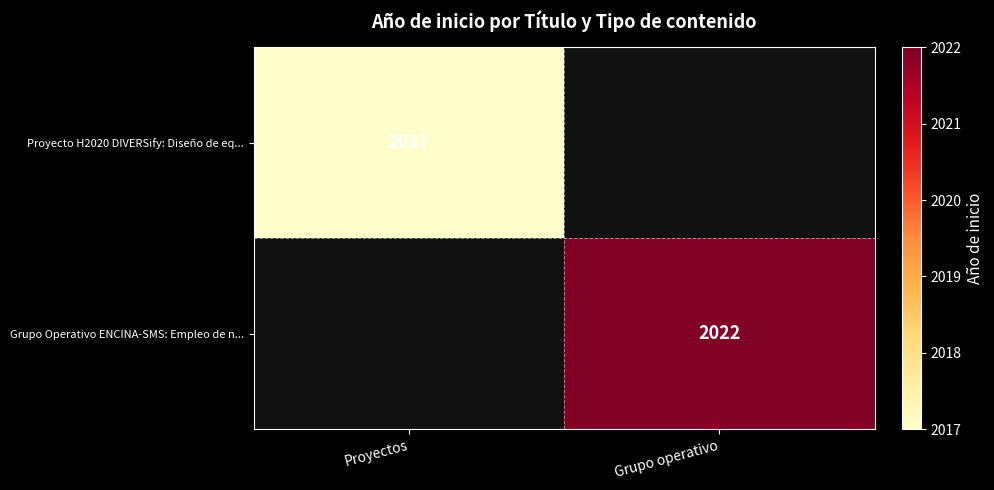

True or false: Grupo Operativo ENCINA-SMS: Empleo de n... has a value of 2022 at Grupo operativo.

True